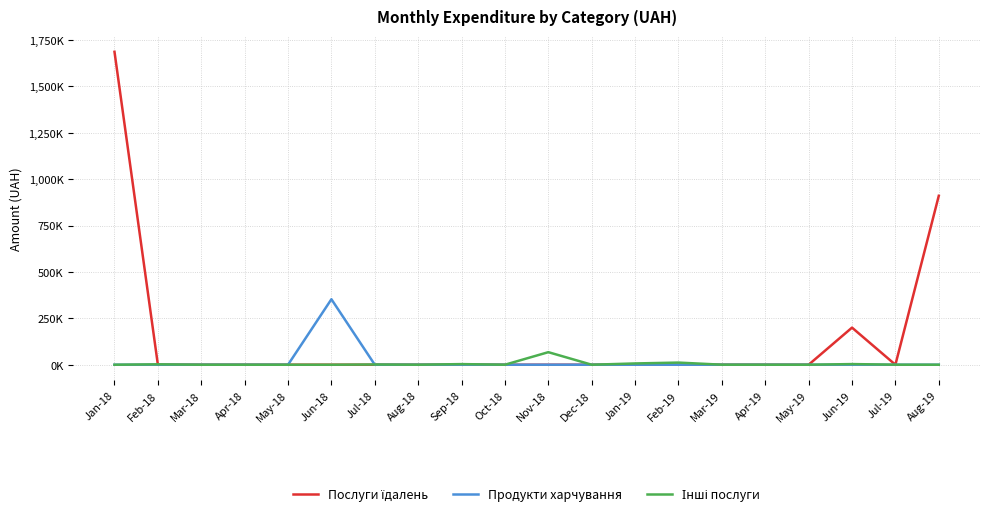

Where is the first local maximum for Продукти харчування?

Jun-18